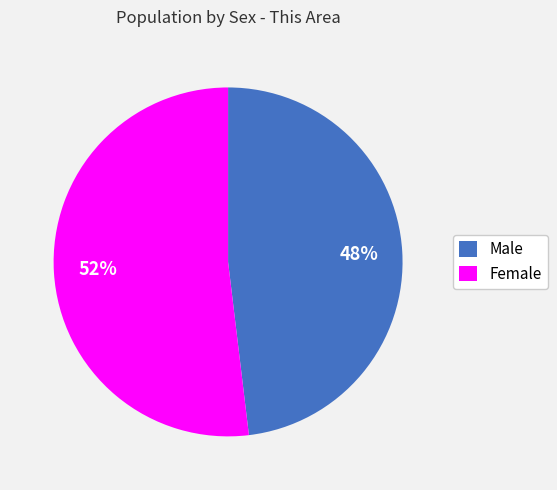

Which slice represents more than half of the pie?

Female